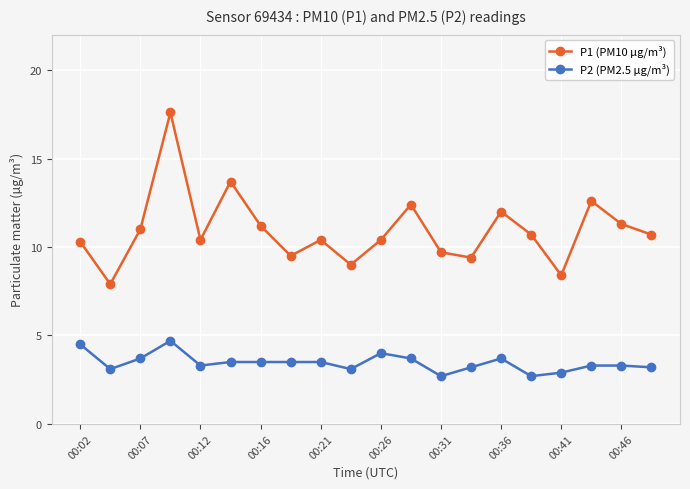

Does the chart display data point markers on the line(s)?

Yes